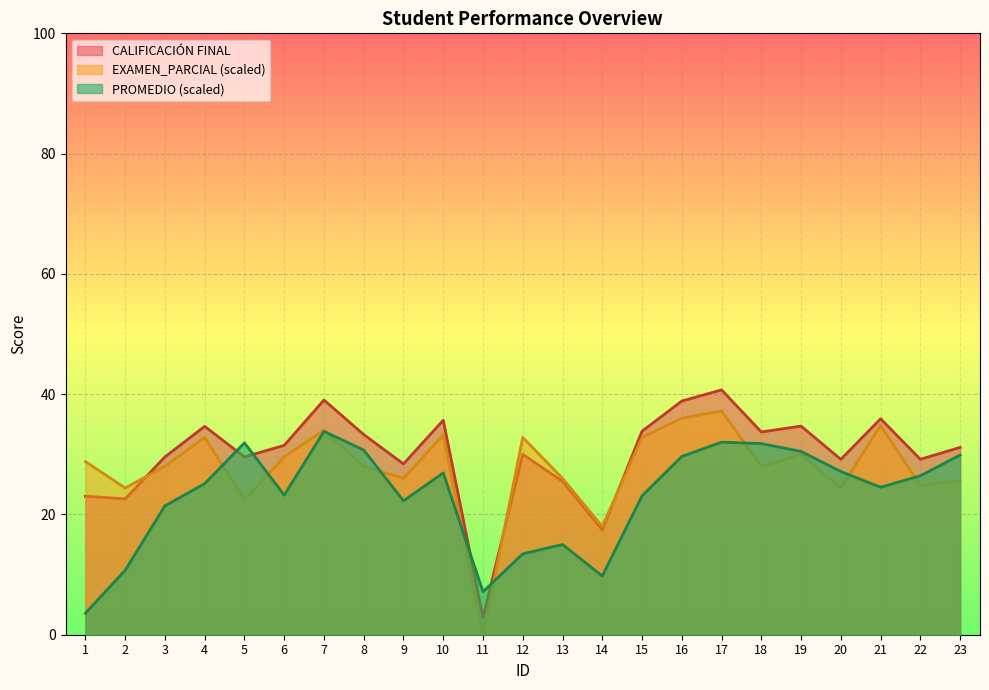

At which label does PROMEDIO reach its peak?

7